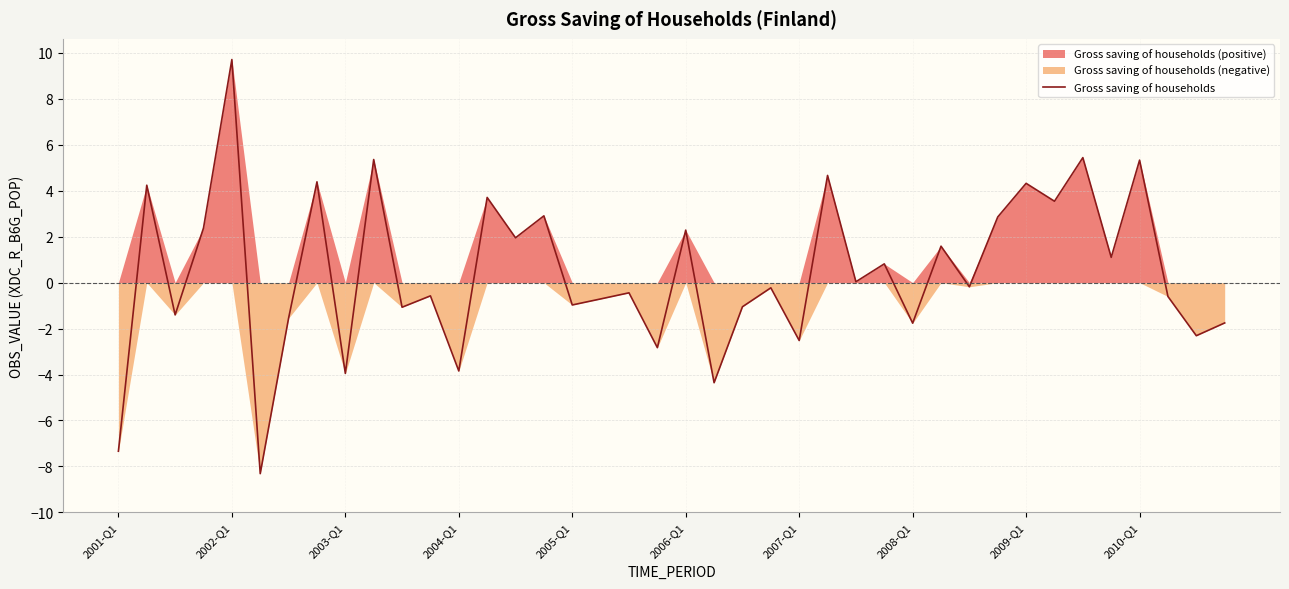

The value of Gross saving of households at 2006-Q1 is 2.3. True or false?

True